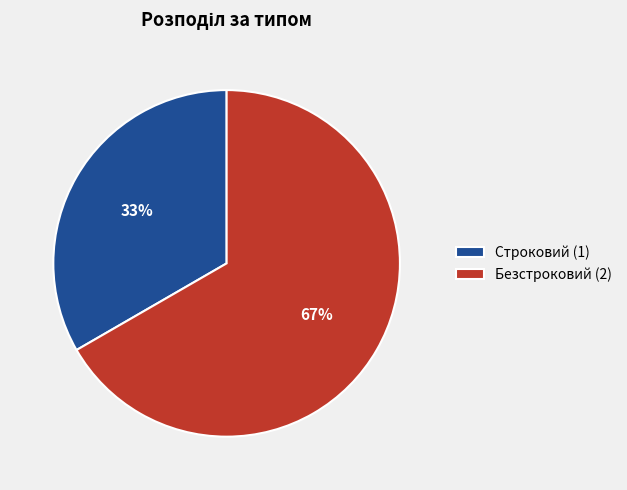

To the nearest percent, what portion does Строковий represent?

33%